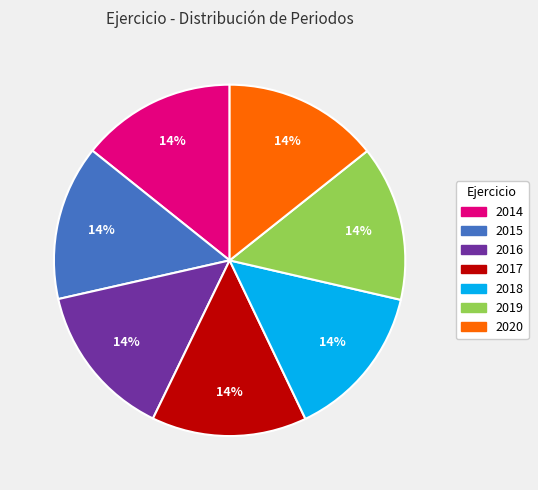

Is 2017 the majority of the pie?

No